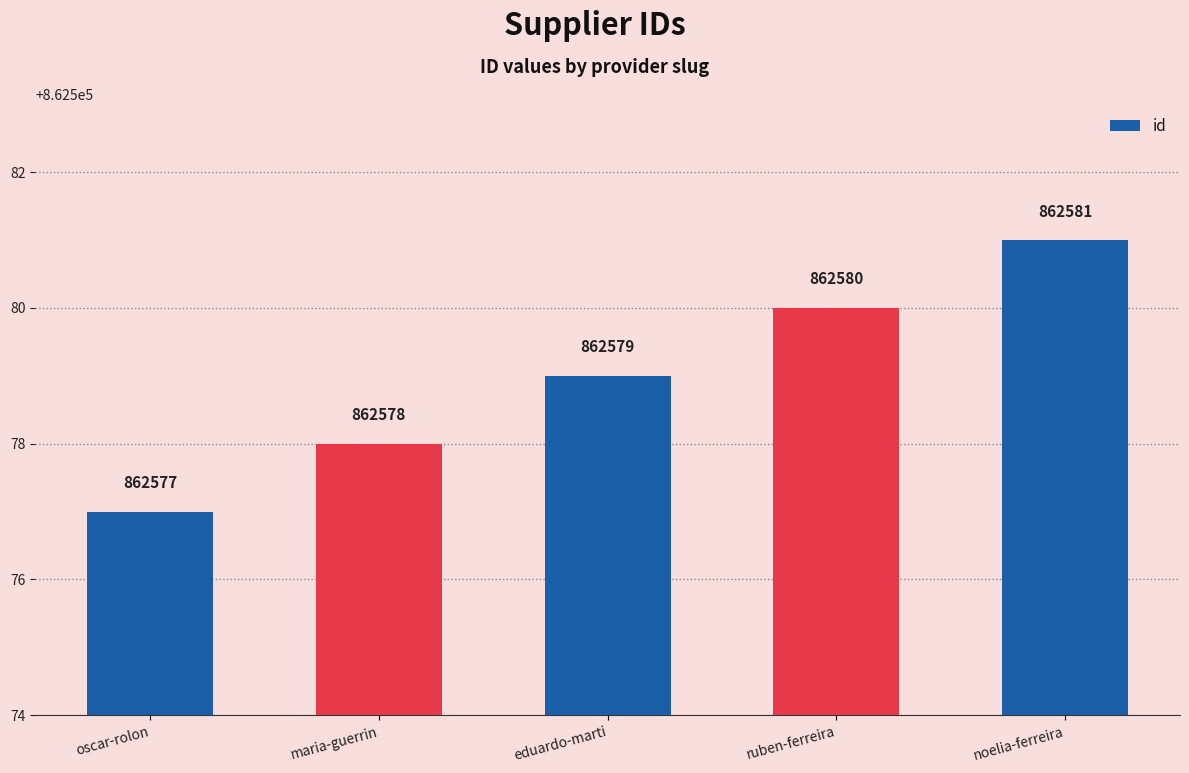

Which has a higher value, eduardo-marti or maria-guerrin?

eduardo-marti